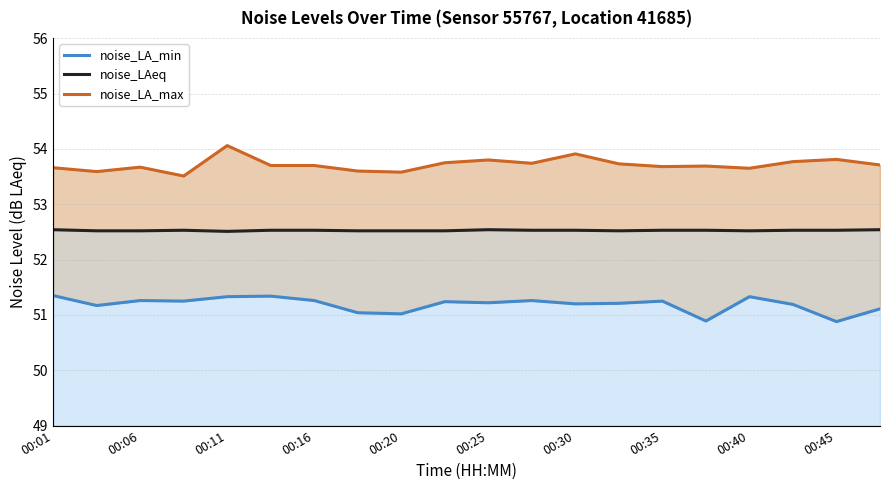

Is it true that noise_LA_max equals 72.5 at 15?

False